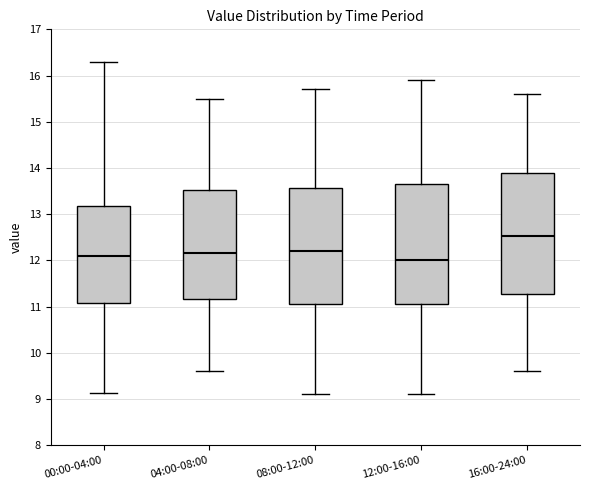

Reading left to right, transcribe this box plot: for each box, give where its median line is, the range the box spans, and where its two whiskers end, as read against the y-axis. The values are not printed on the chart, so give them approximately, as read against the axis.

00:00-04:00: median 12.1, box 11.1 to 13.2, whiskers 9.1 to 16.3
04:00-08:00: median 12.2, box 11.2 to 13.5, whiskers 9.6 to 15.5
08:00-12:00: median 12.2, box 11.1 to 13.6, whiskers 9.1 to 15.7
12:00-16:00: median 12.0, box 11.1 to 13.7, whiskers 9.1 to 15.9
16:00-24:00: median 12.5, box 11.3 to 13.9, whiskers 9.6 to 15.6